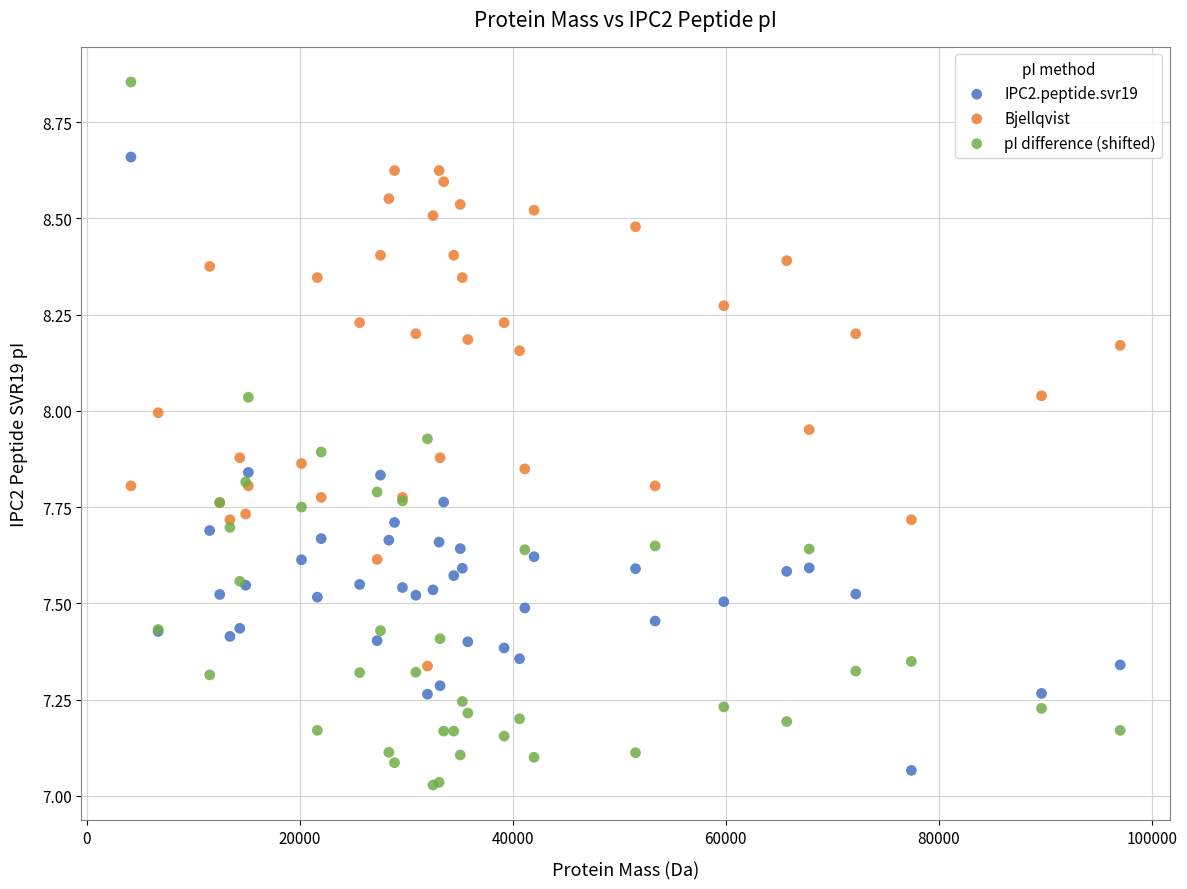

Which series reaches the maximum Y coordinate?

pI difference (shifted)